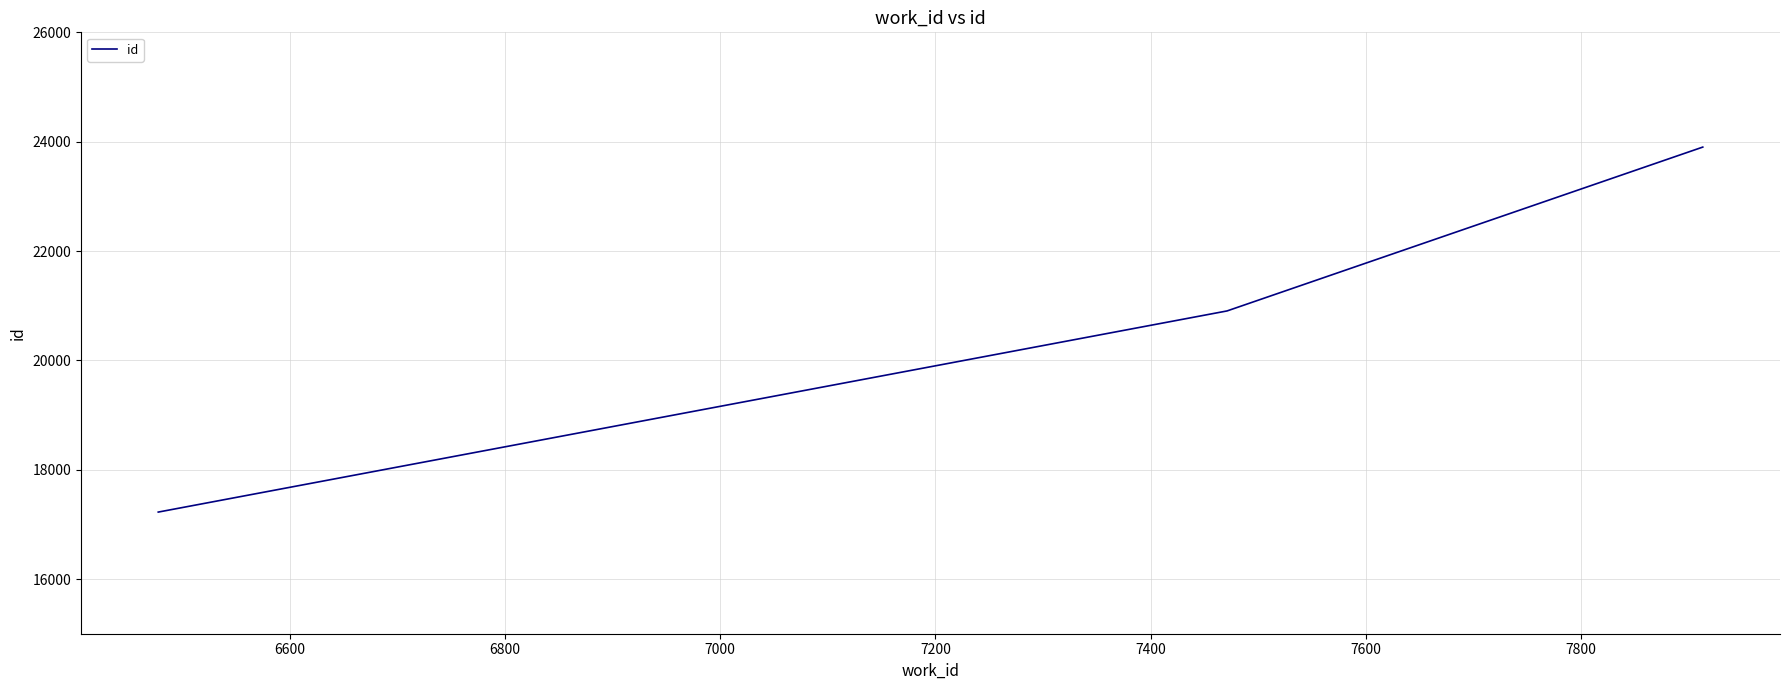

What is the maximum value shown in the chart?

23901